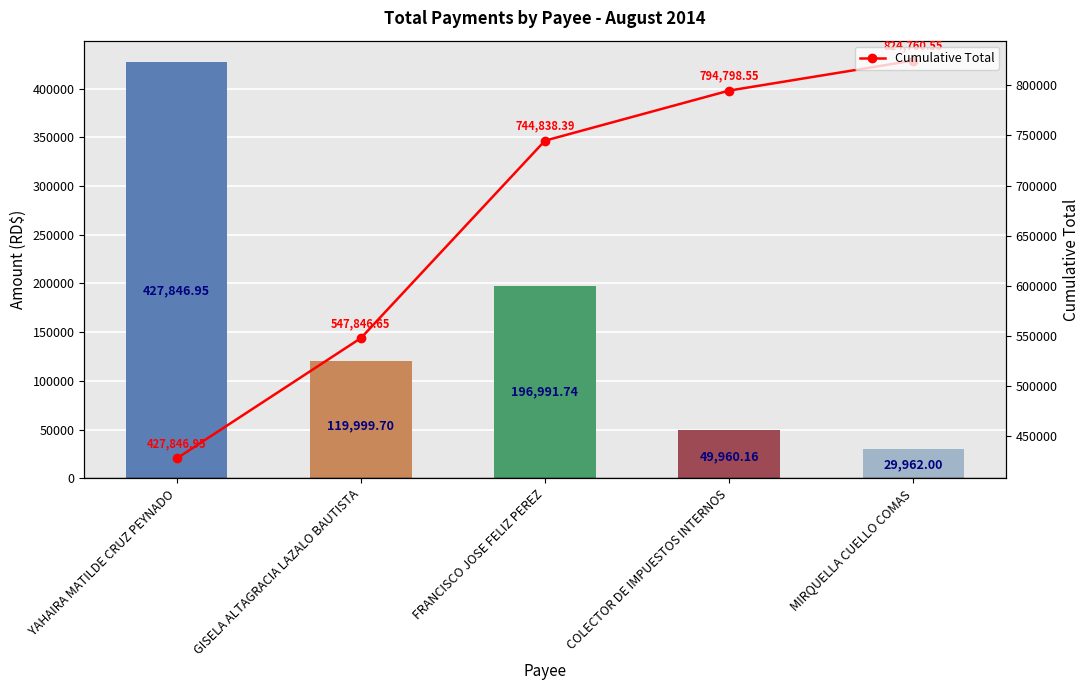

Reading left to right, what are all the values shown in this chart?

Total Amount: 427847.0	119999.7	196991.7	49960.2	29962.0
Cumulative Total: 427847.0	547846.7	744838.4	794798.6	824760.6